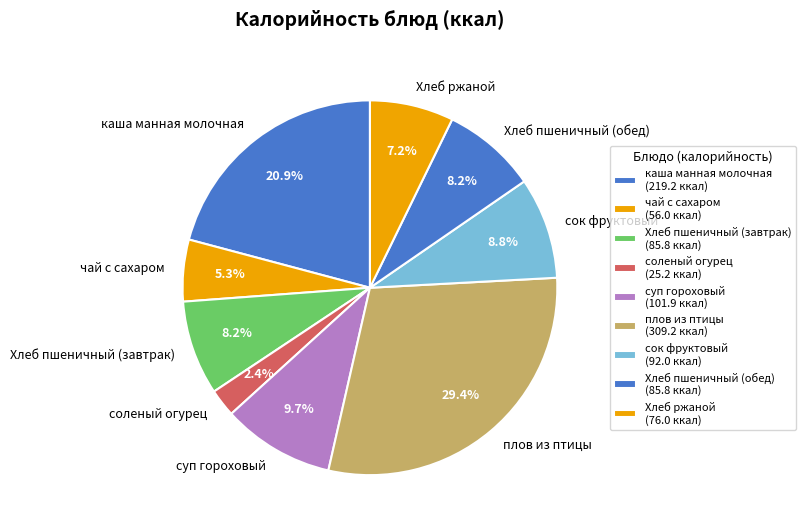

Which slice is the largest?

плов из птицы